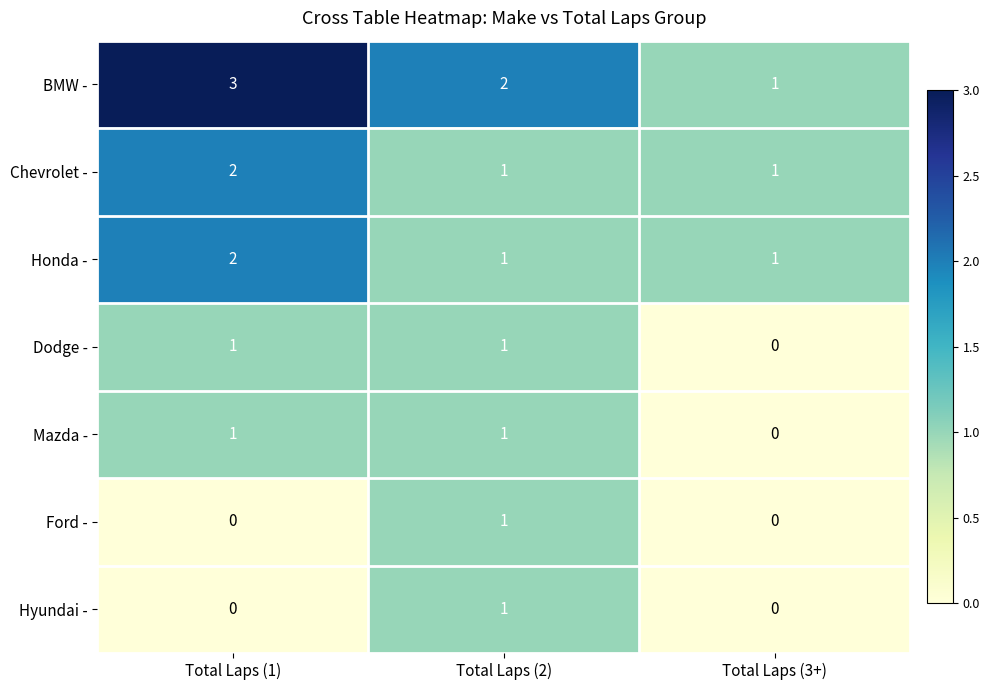

The Chevrolet - series shows 2 at Total Laps (1). True or false?

True